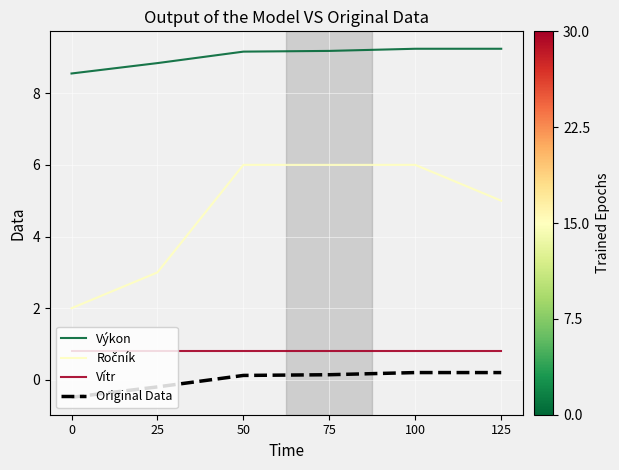

True or false: Výkon and Original Data intersect in this chart.

False